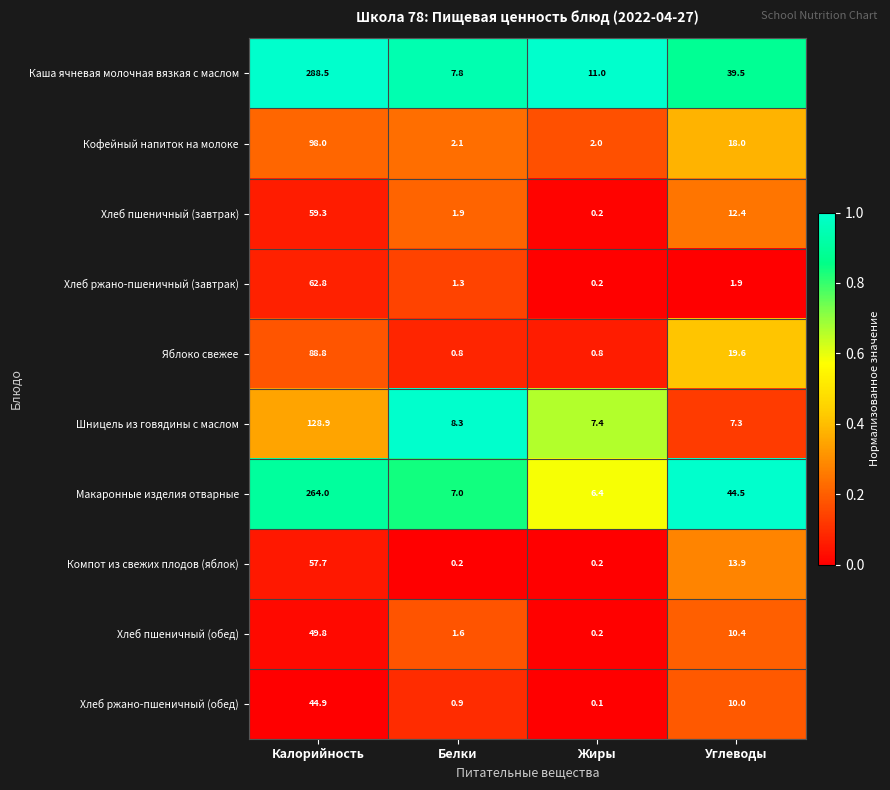

At Углеводы, list the series in order from smallest to largest.

Хлеб ржано-пшеничный (завтрак), Шницель из говядины с маслом, Хлеб ржано-пшеничный (обед), Хлеб пшеничный (обед), Хлеб пшеничный (завтрак), Компот из свежих плодов (яблок), Кофейный напиток на молоке, Яблоко свежее, Каша ячневая молочная вязкая с маслом, Макаронные изделия отварные